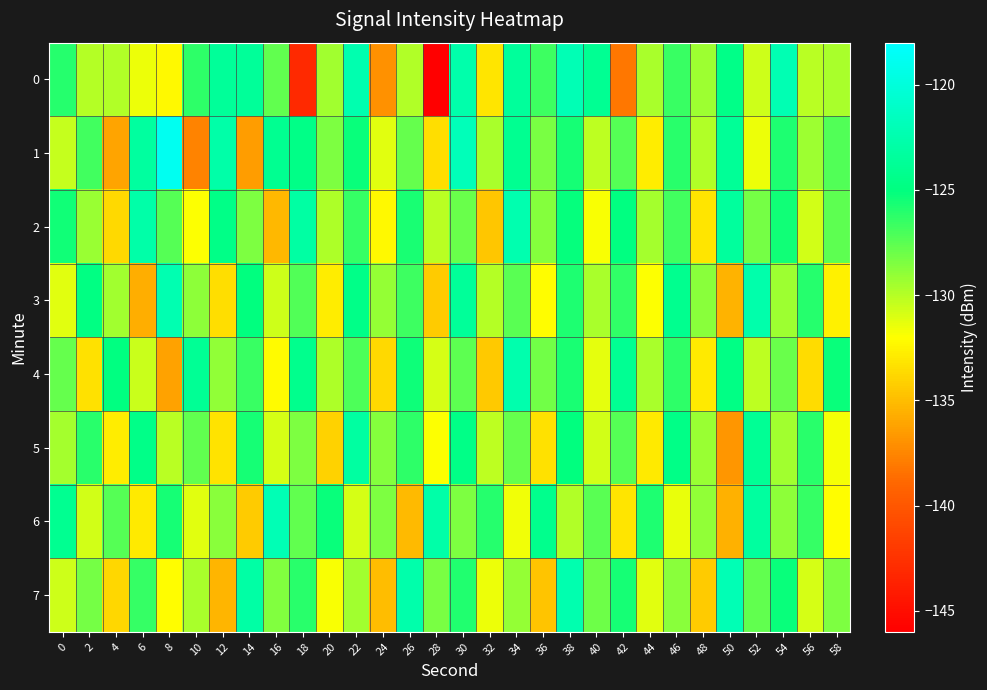

Count the number of categories in the chart.

30